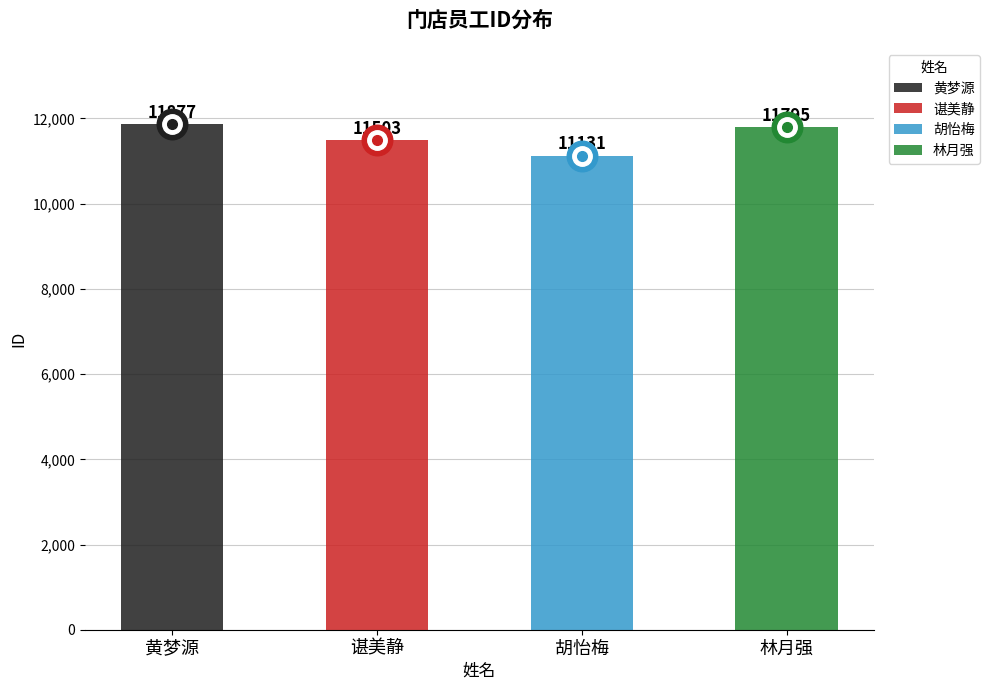

What is the greatest value displayed?

11877